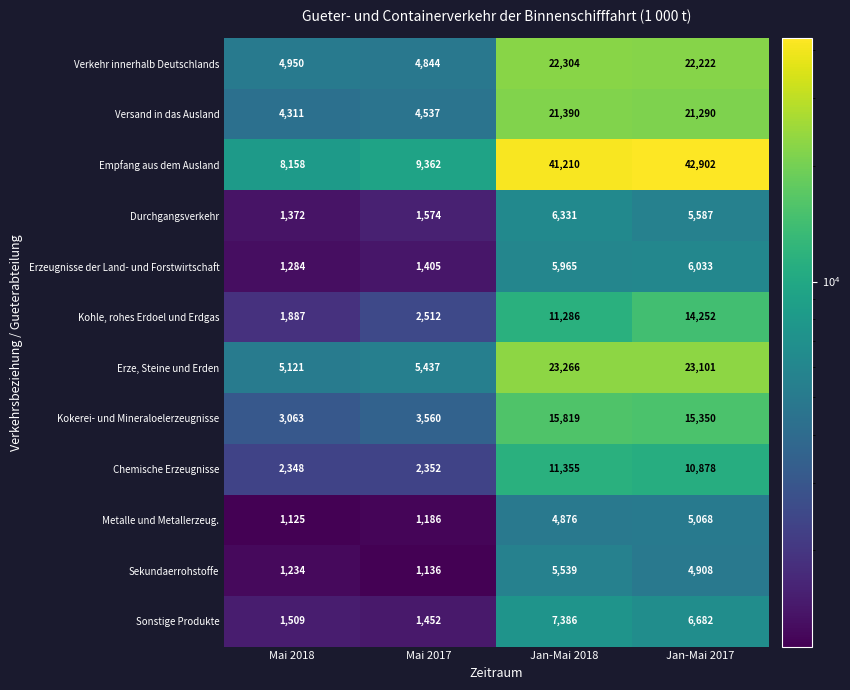

What is the average value of the Chemische Erzeugnisse series?

6733